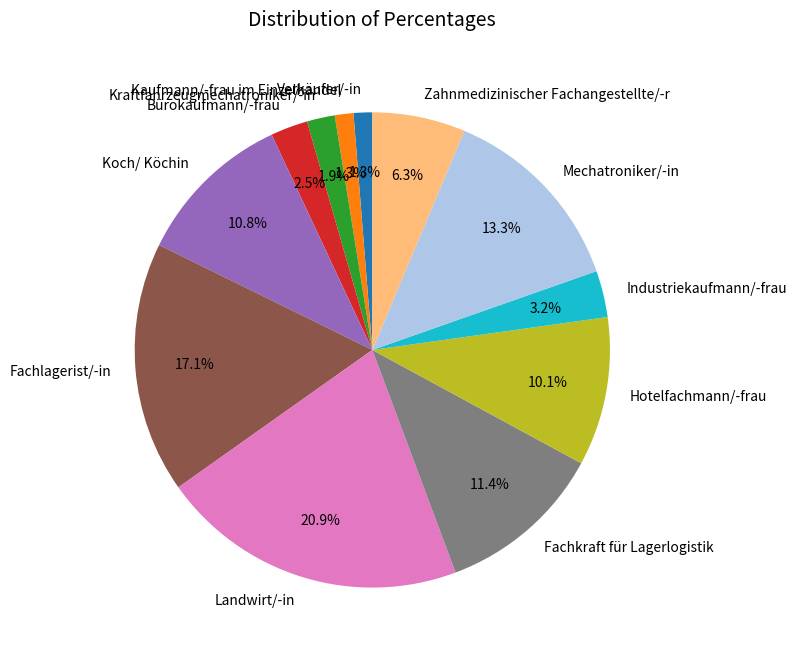

Combined, do Fachlagerist/-in and Mechatroniker/-in account for over 50%?

No